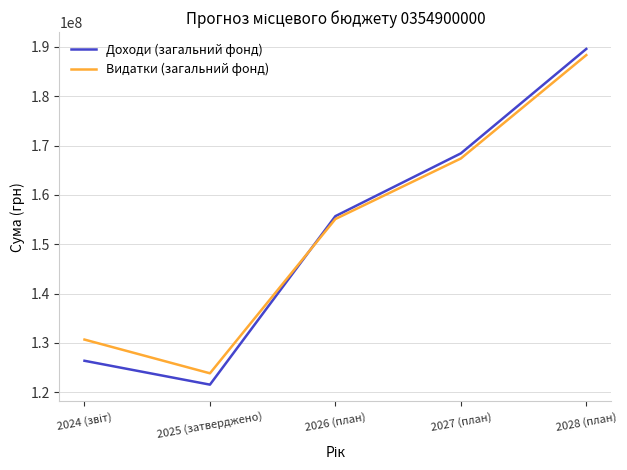

At which label is Видатки (загальний фонд) closest to 156083734?

2026 (план)